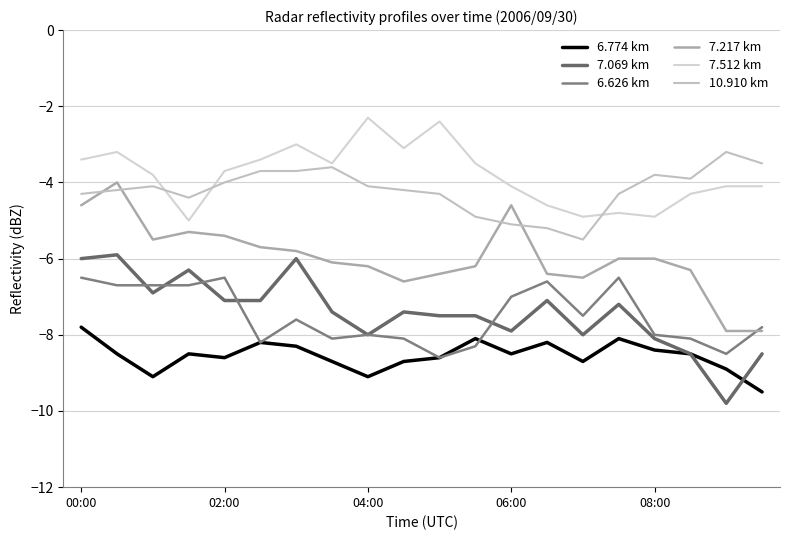

How many lines are shown in the chart?

6